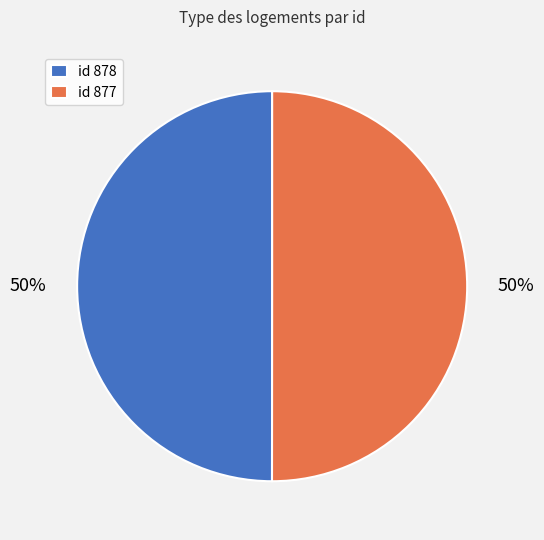

How many segments does this pie chart have?

2